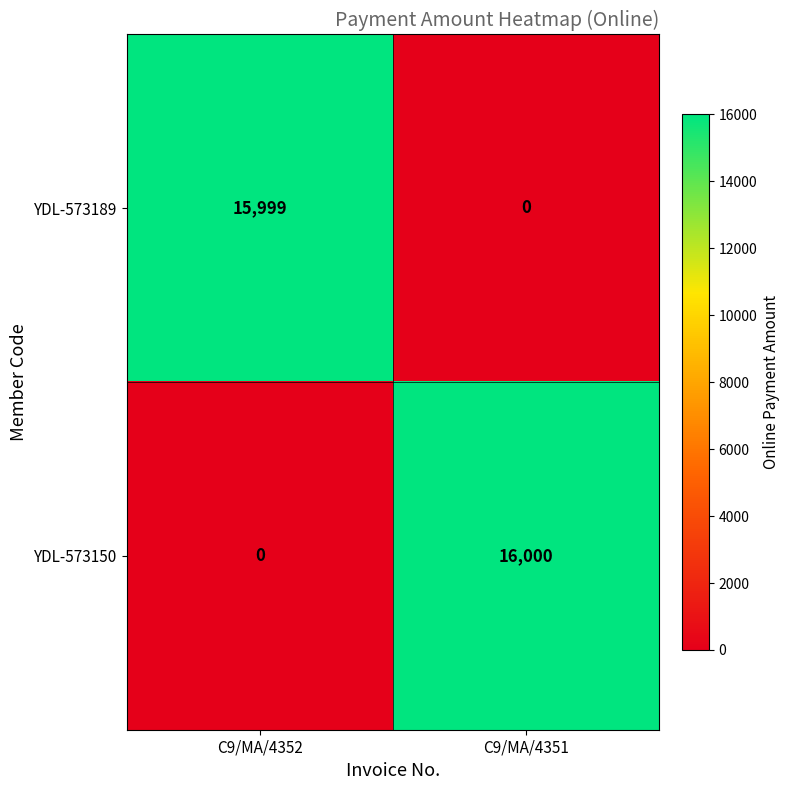

Which category has the highest value across all series?

C9/MA/4351